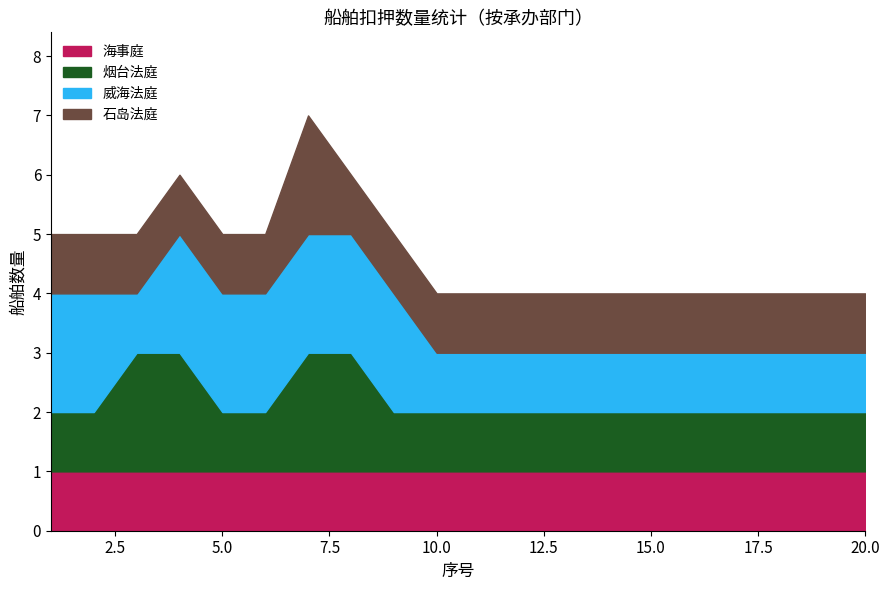

Is the value of 威海法庭 at 14 greater than the value of 石岛法庭 at 5?

No